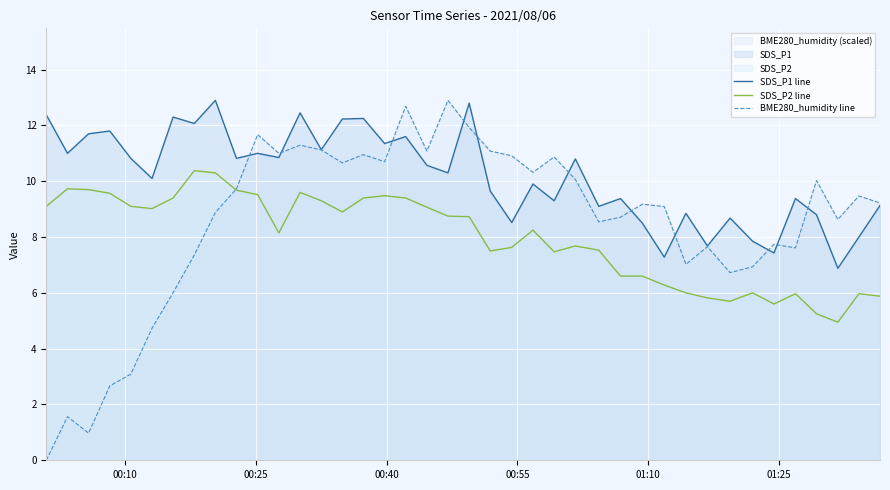

What is the minimum value for SDS_P2 line?

5.0